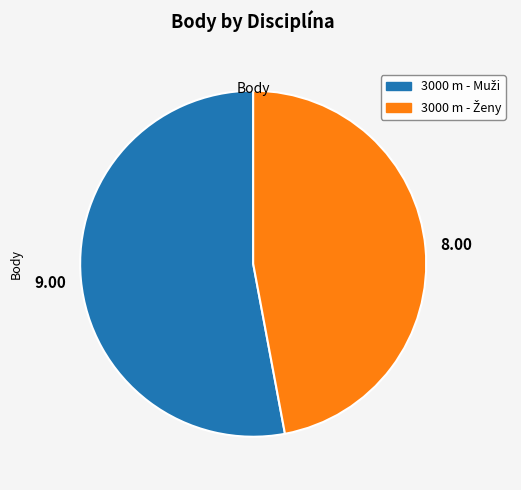

Is there any slice that represents more than half of the pie?

Yes